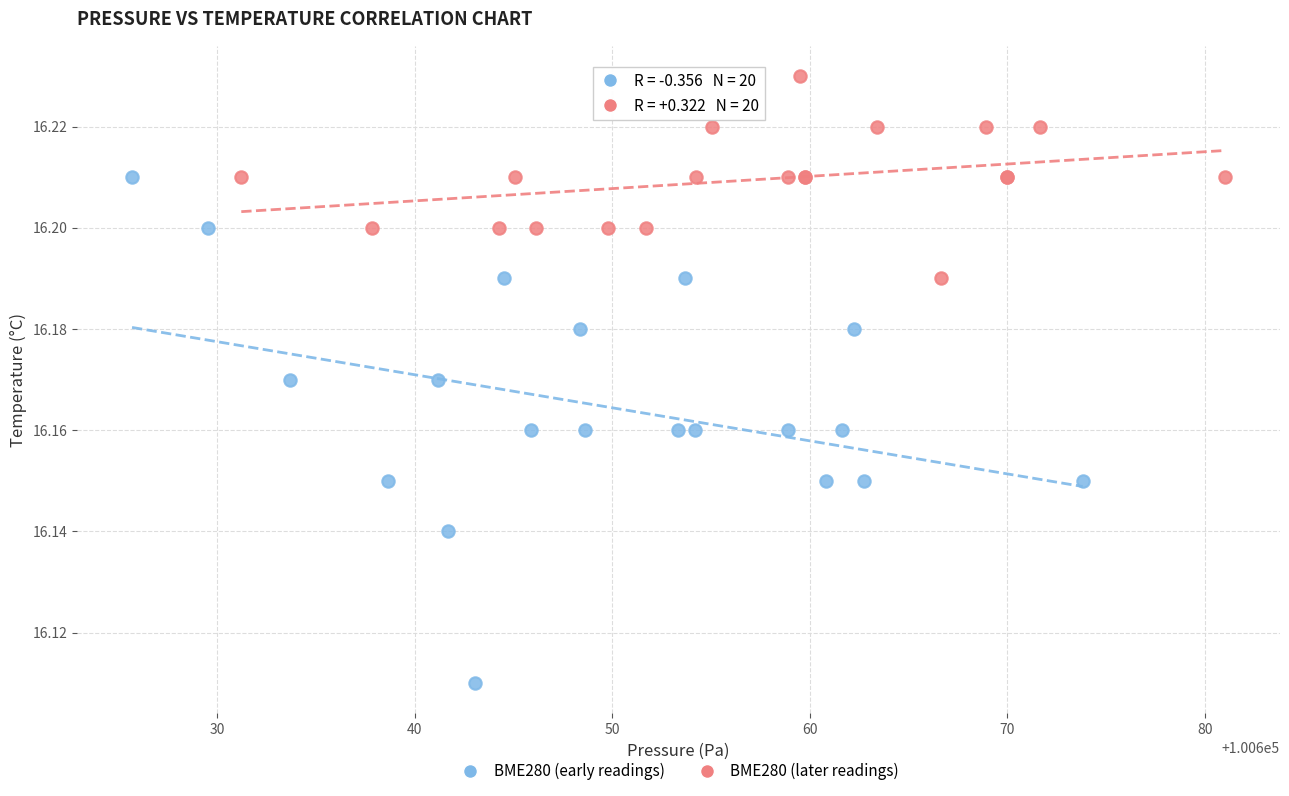

Which series contains the highest Y value?

BME280 (later readings)